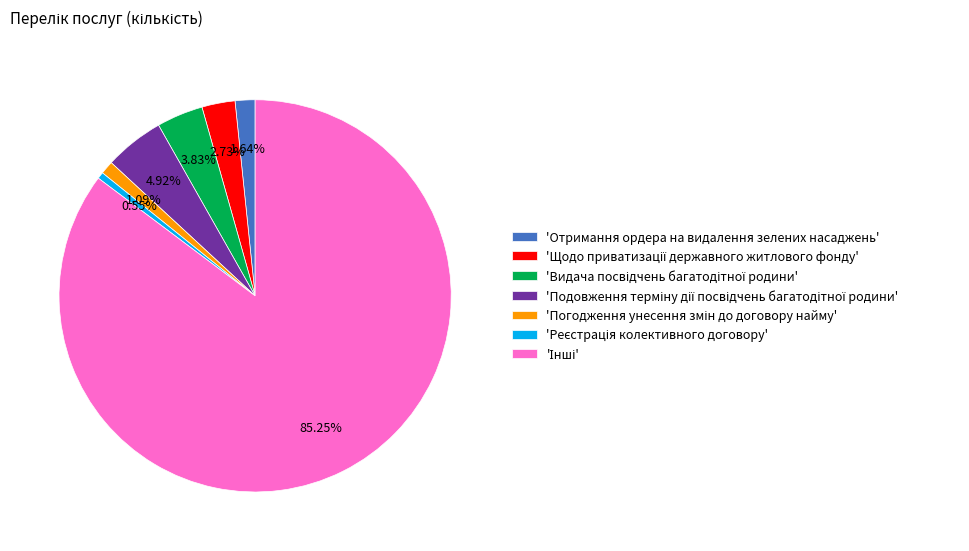

Does any single category account for the majority?

Yes